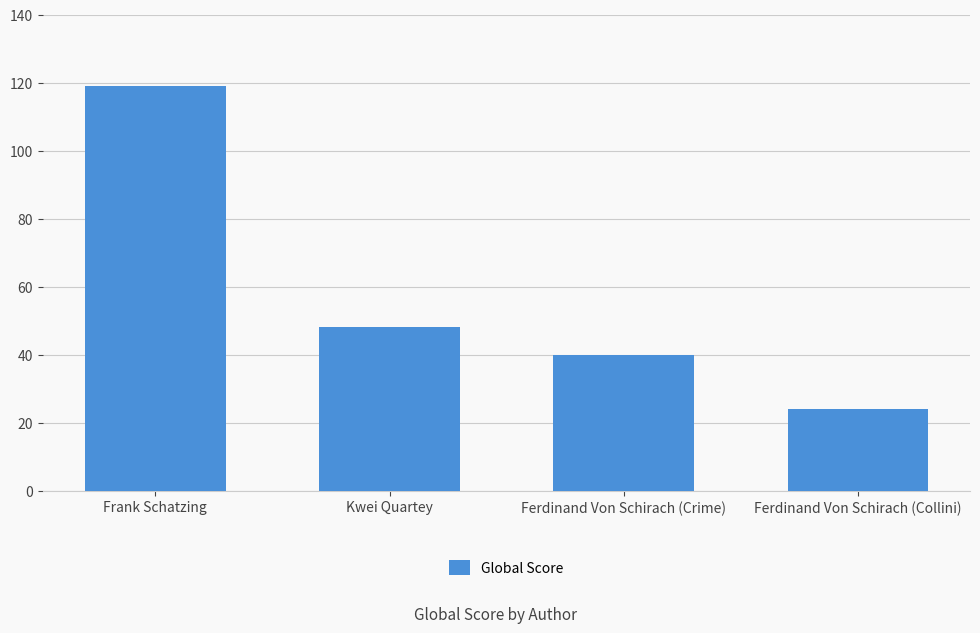

What is the maximum value shown in the chart?

119